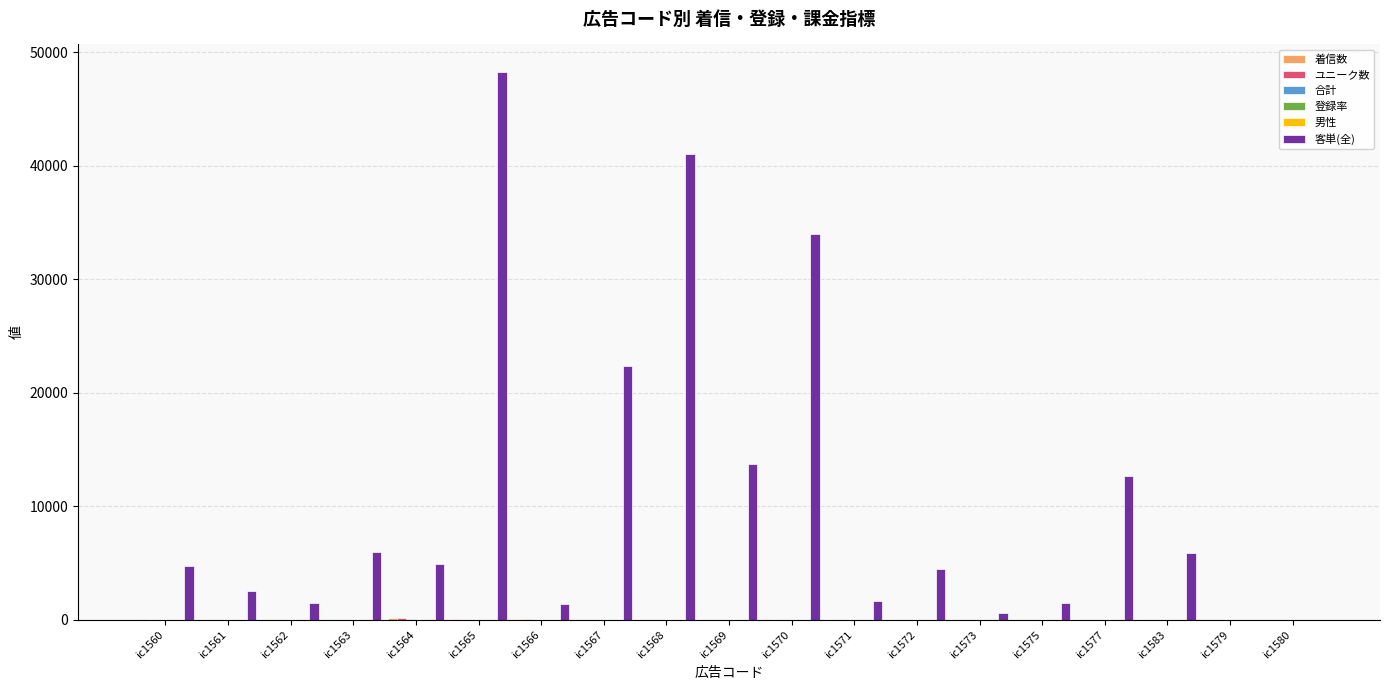

Which series changed the most between ic1568 and ic1583?

客単(全)